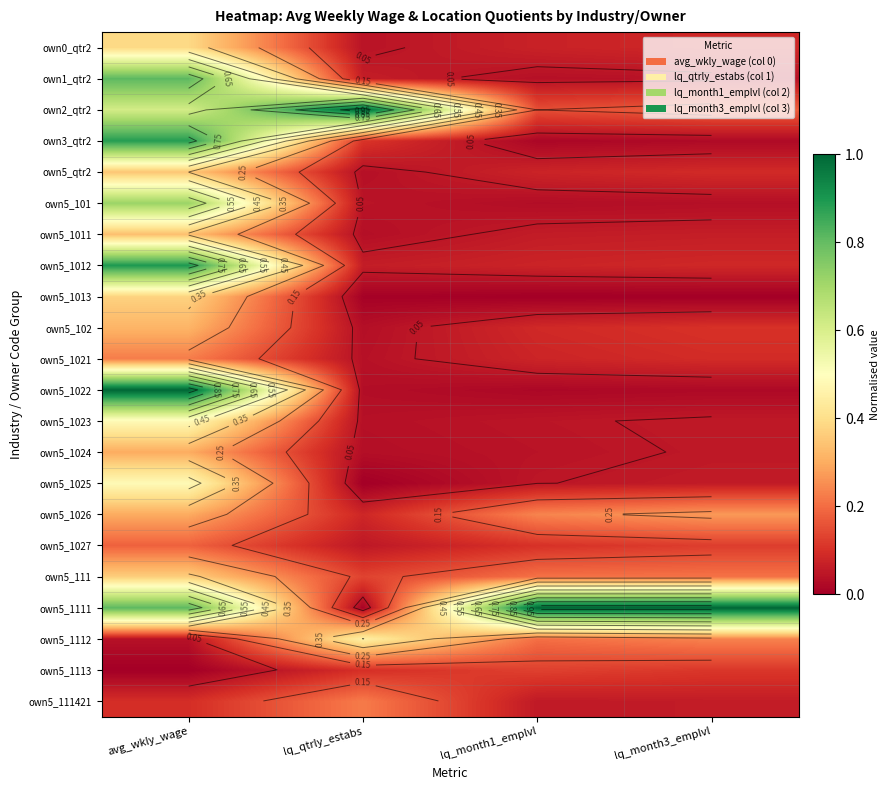

What is the total value across all series at lq_qtrly_estabs?

2.6